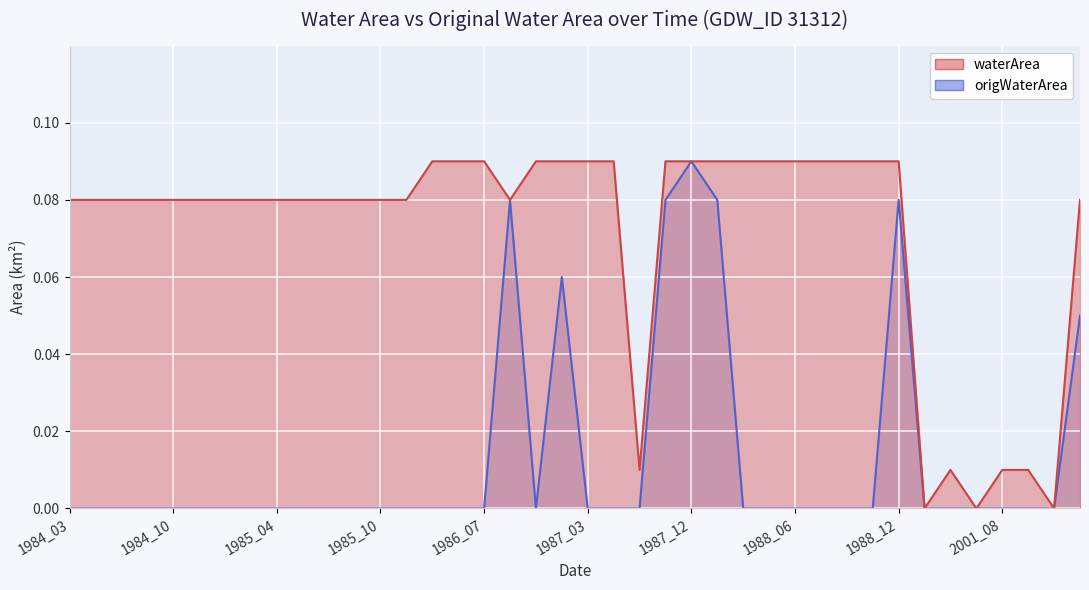

What is the sum of the waterArea values at 1988_01 and 1987_12?

0.2